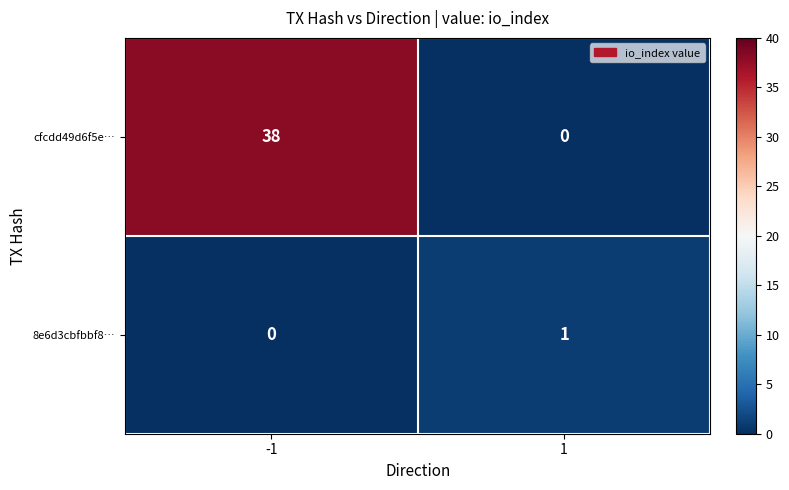

What is the sum of all cfcdd49d6f5e… values?

38